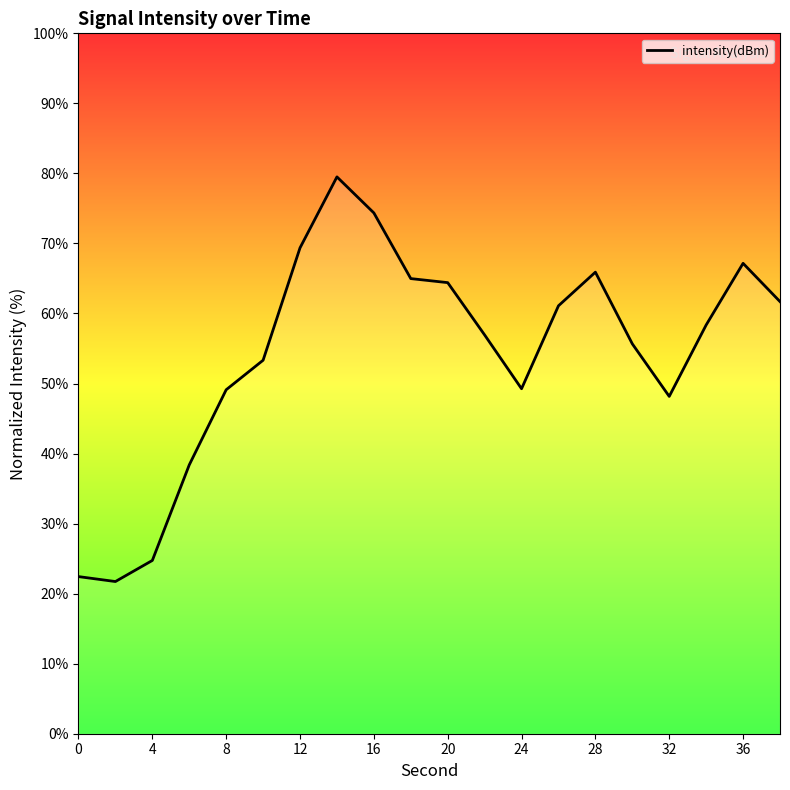

What is the change in value from 20 to 24?

+16.0